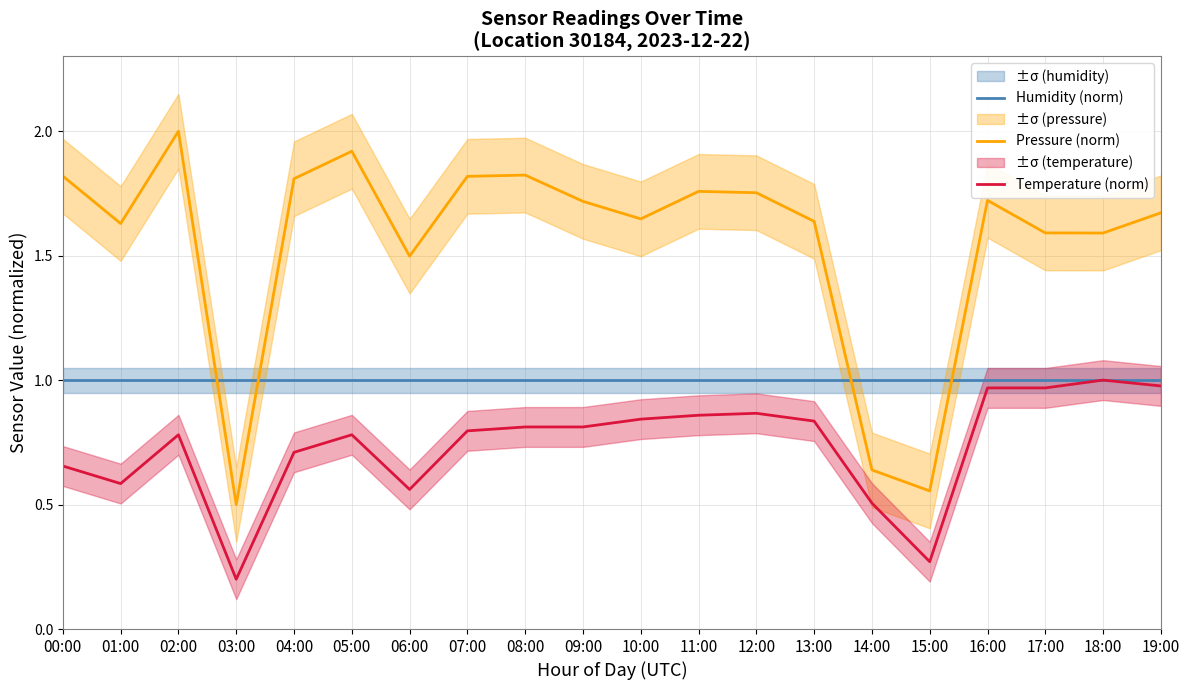

What position from the right is 16:00?

4